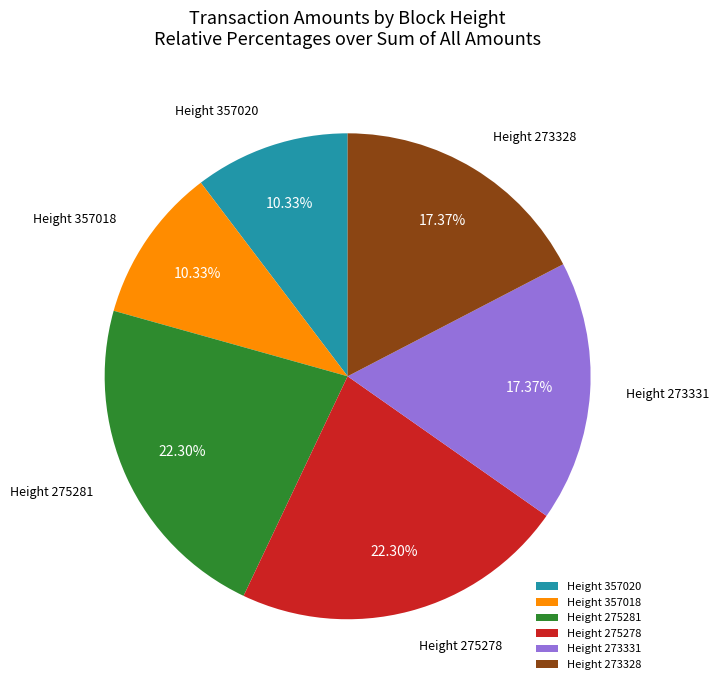

Combined, do Height 357018 and Height 357020 account for over 50%?

No